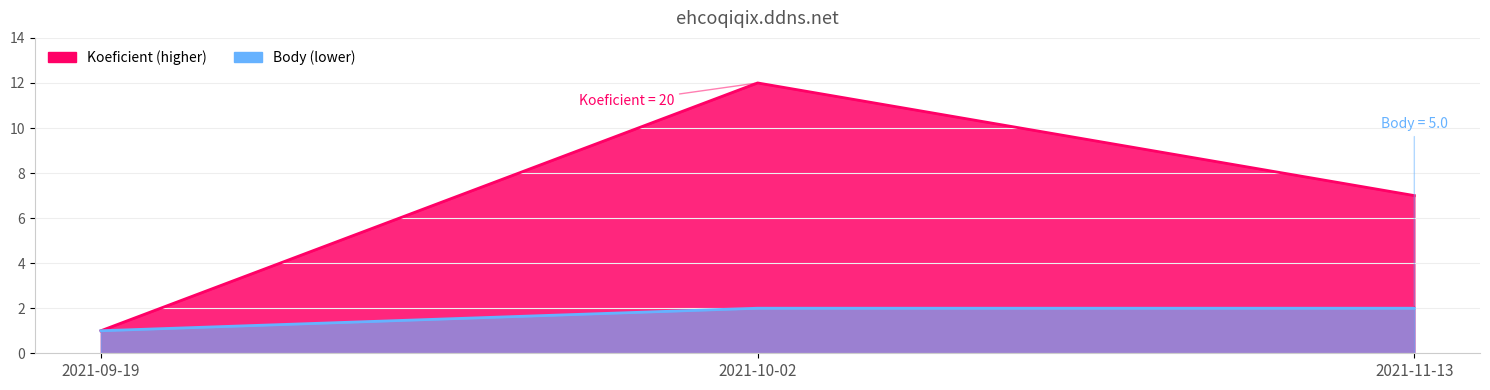

Reading left to right, what are all the values shown in this chart?

Koeficient: 1	12	7
Body: 1	2	2